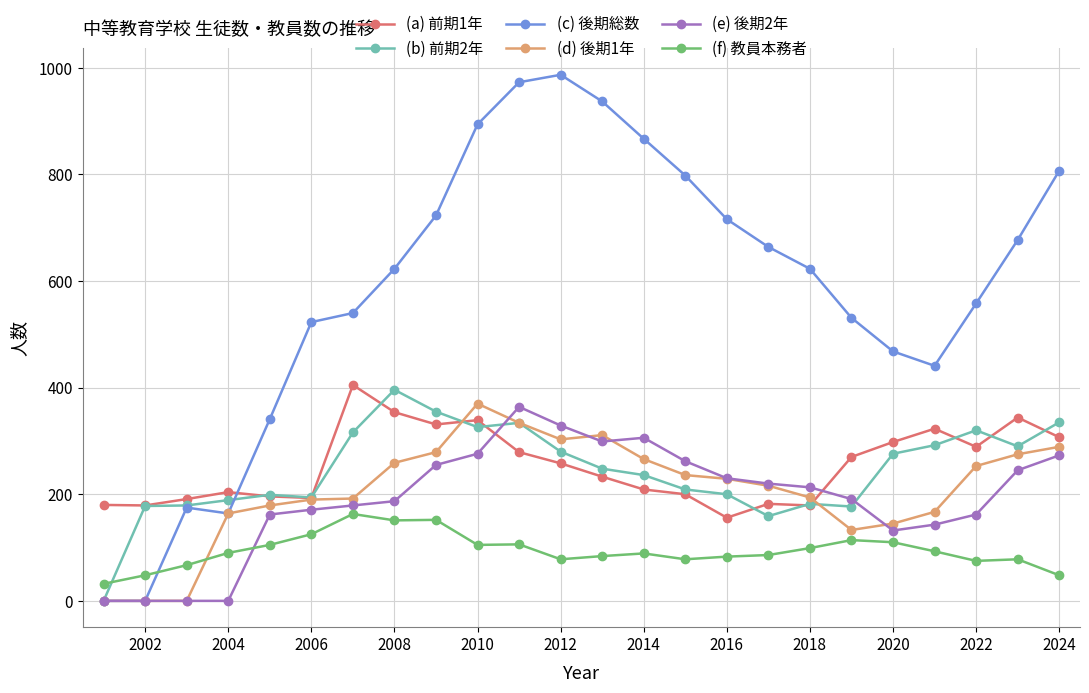

Which series has the widest spread of values?

(c) 後期総数